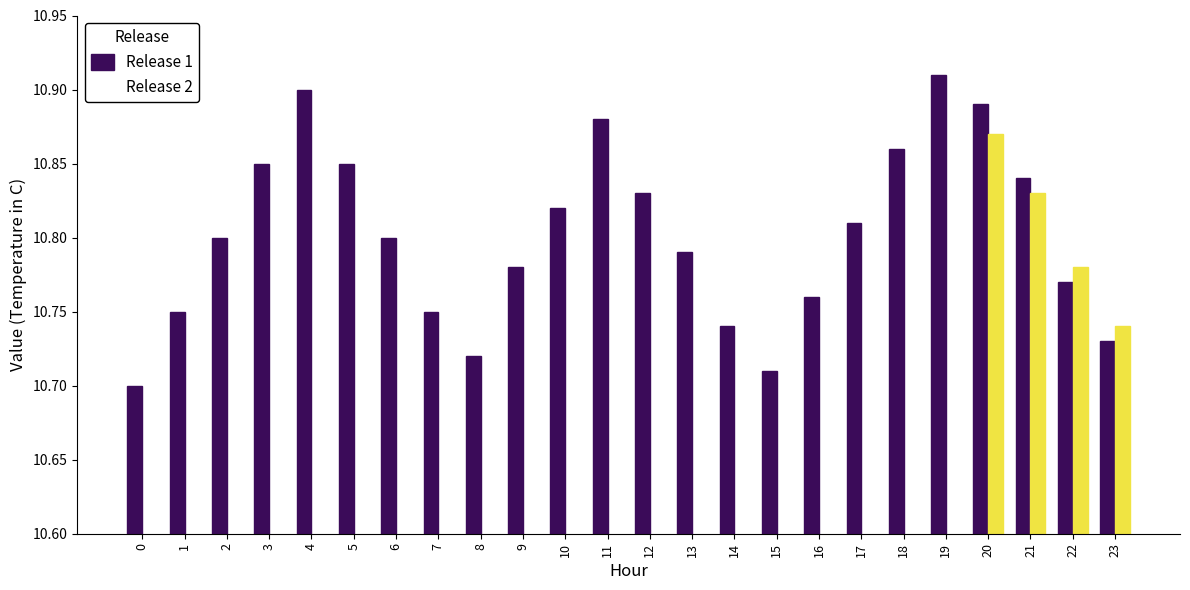

At how many categories does at least one series exceed 5?

24